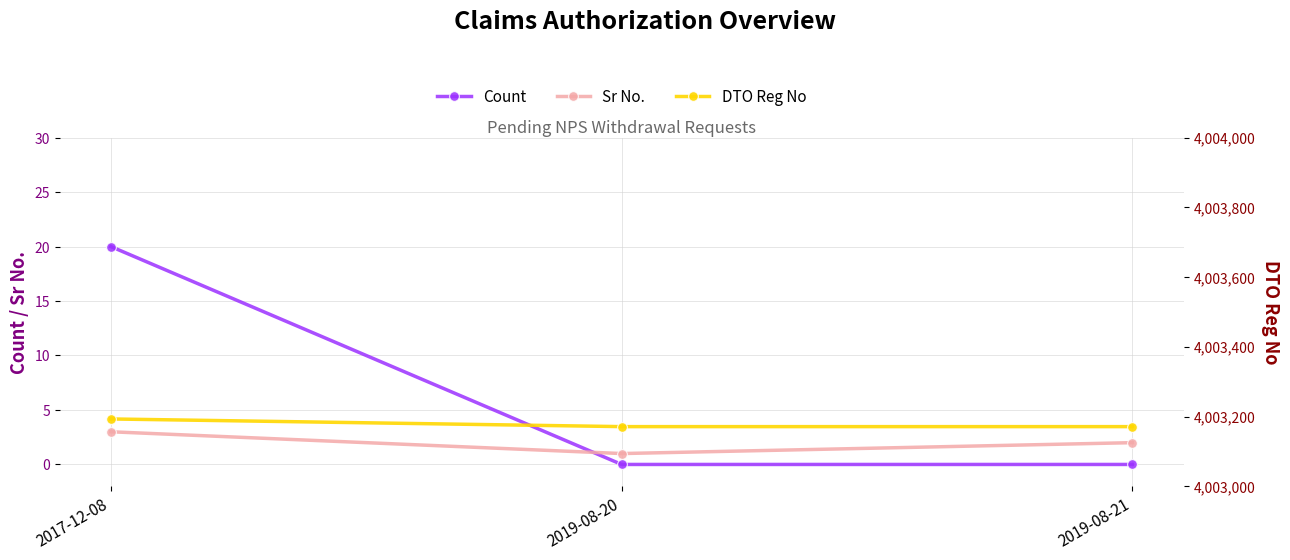

What position from the left is 2019-08-21?

3